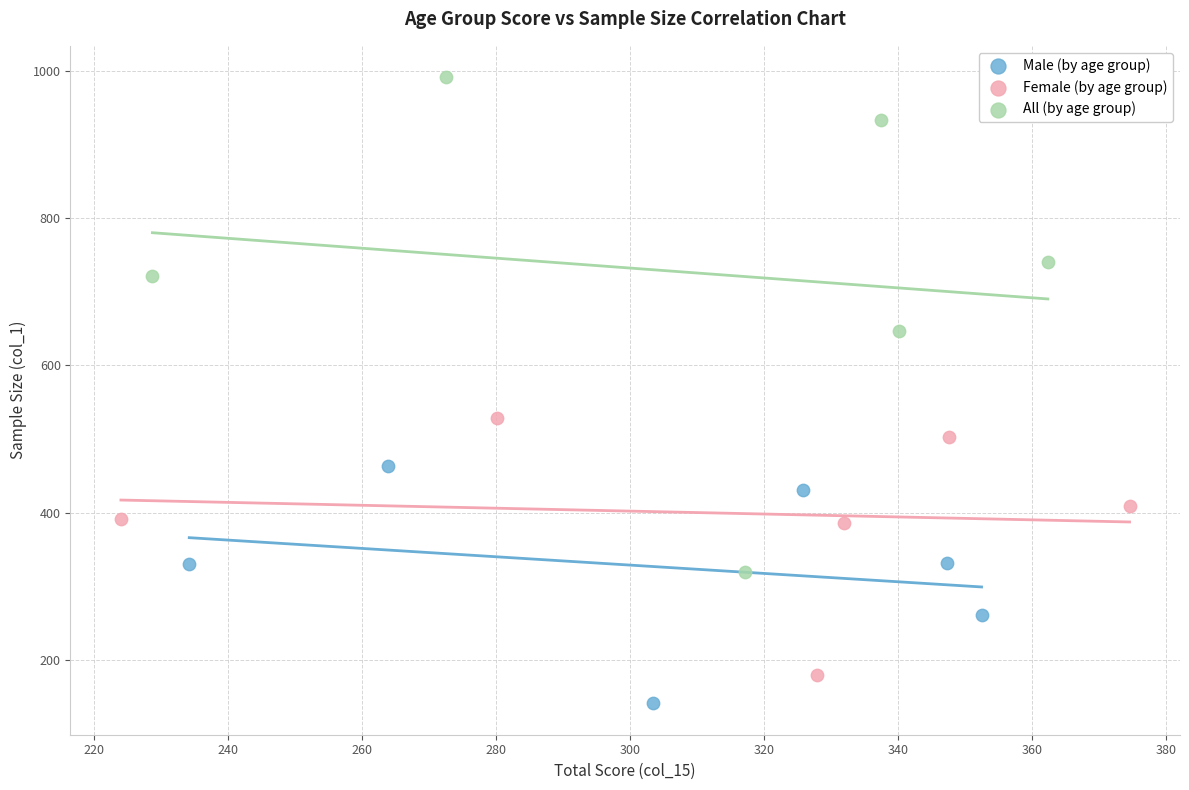

Which series reaches the maximum Y coordinate?

All (by age group)